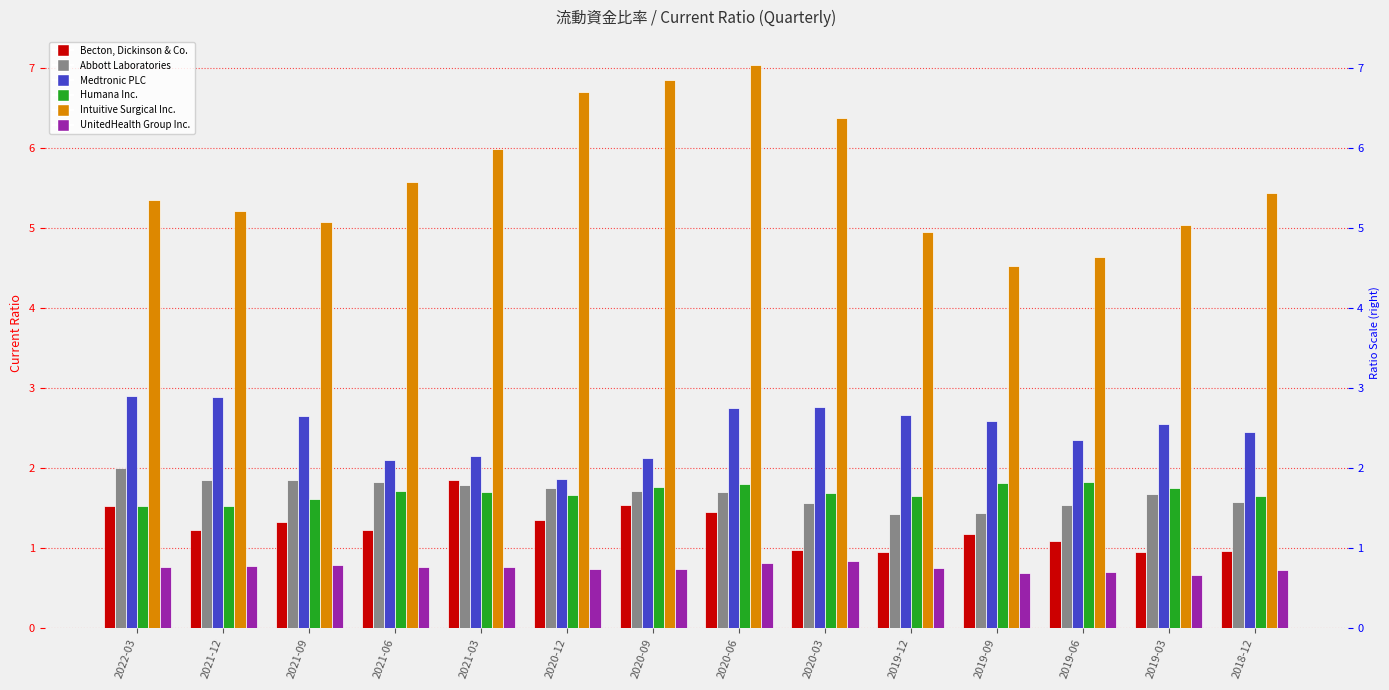

How many data points does each series have?

14